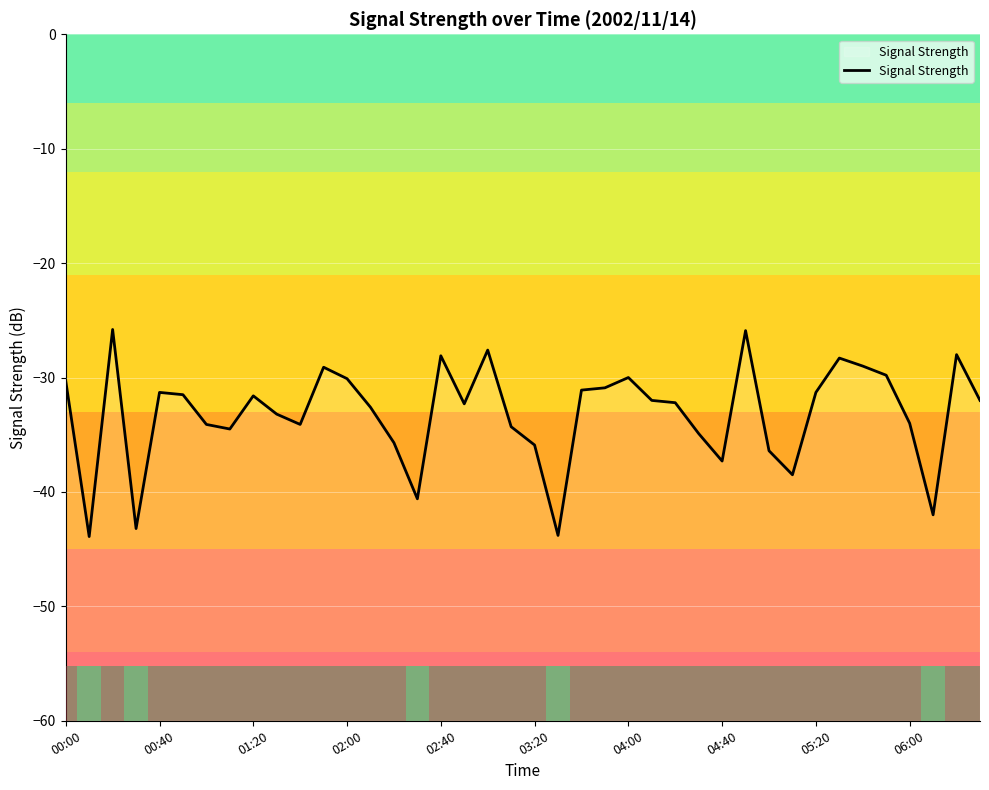

What is the value of the 20th point from the left?

-34.3